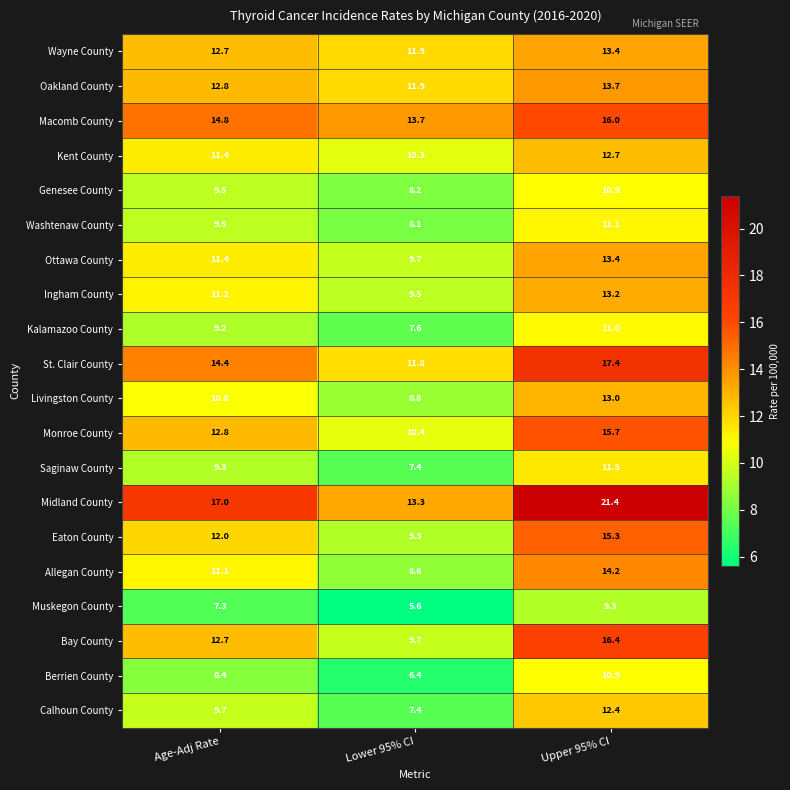

Where does the Kent County series first go above 11?

Age-Adj Rate